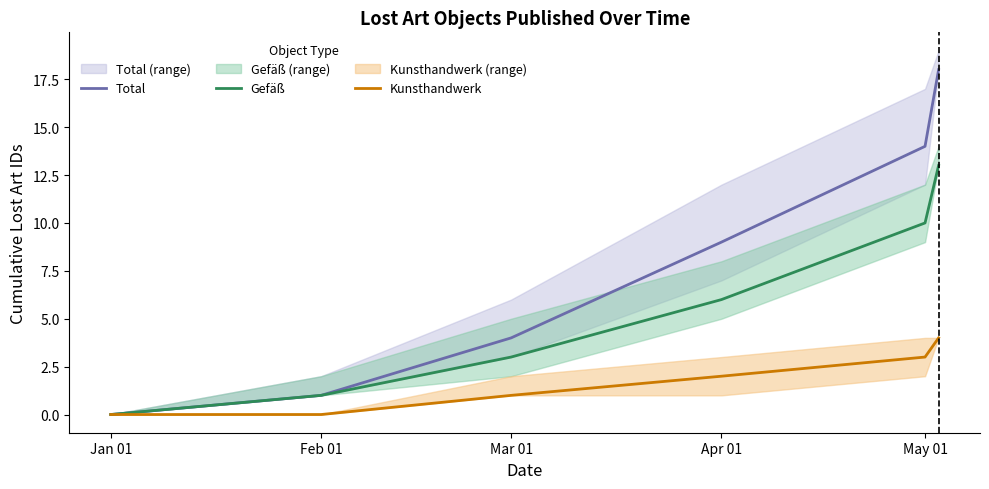

What is the difference between the Gefäß values at Feb 01 and Jan 01?

1